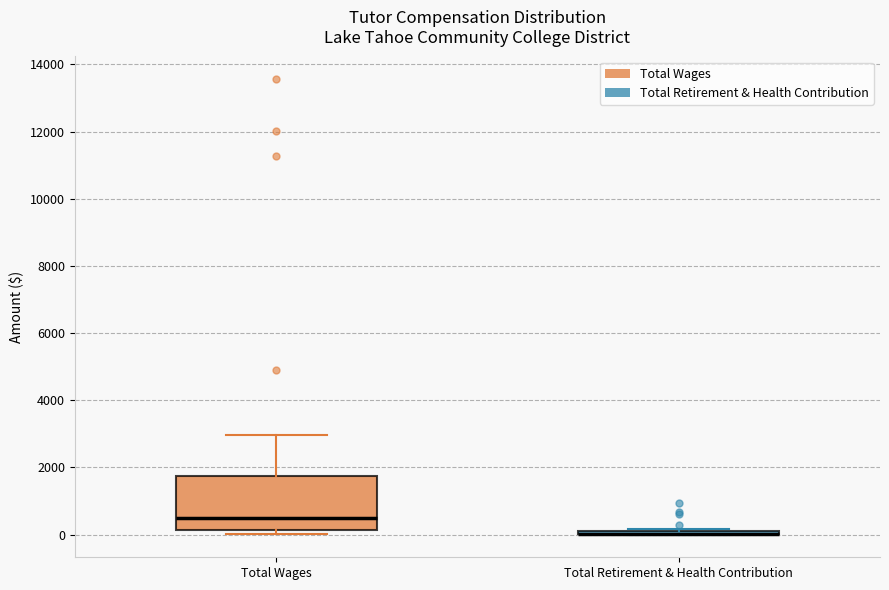

Where is the lower edge of the box for Total Wages on the y-axis? The values are not printed on the chart, so give them approximately, as read against the axis.

200